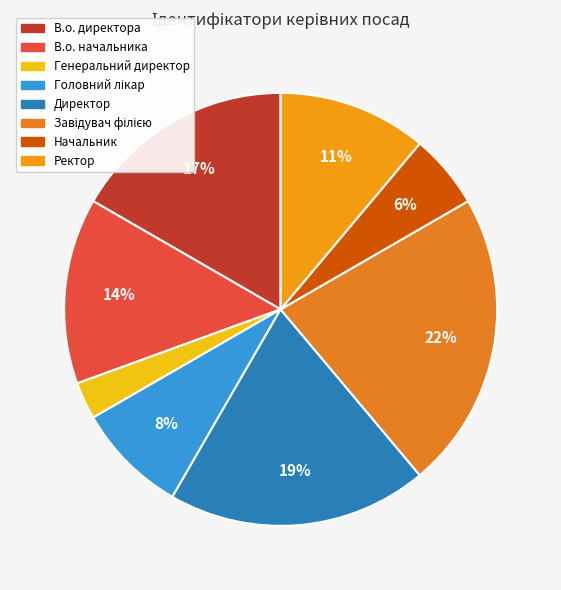

To the nearest percent, what percentage of the pie is Директор?

19%